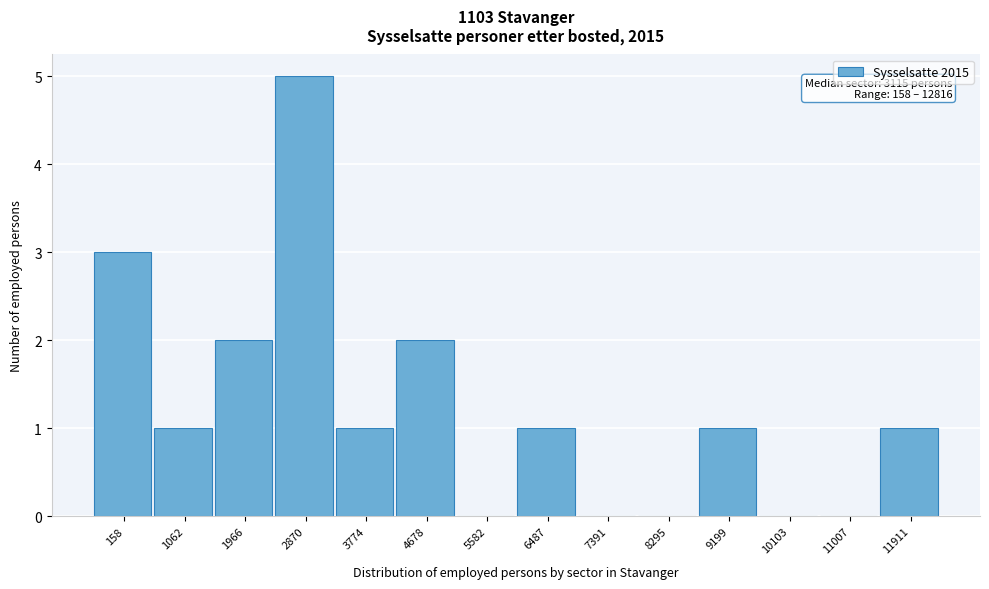

Reading right to left, what are all the values shown in this chart?

11911=1	11007=0	10103=0	9199=1	8295=0	7391=0	6487=1	5582=0	4678=2	3774=1	2870=5	1966=2	1062=1	158=3